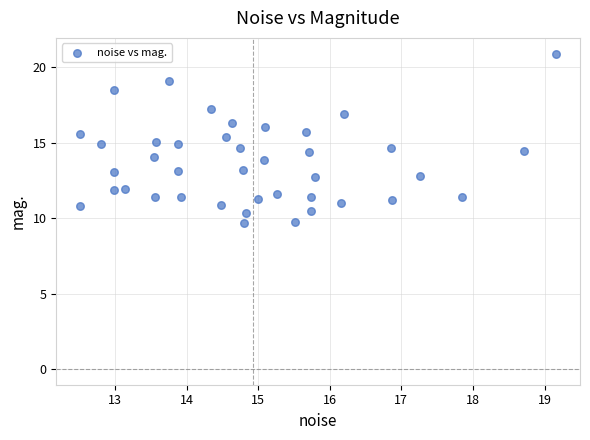

What is the range of Y values (max minus min)?

11.2